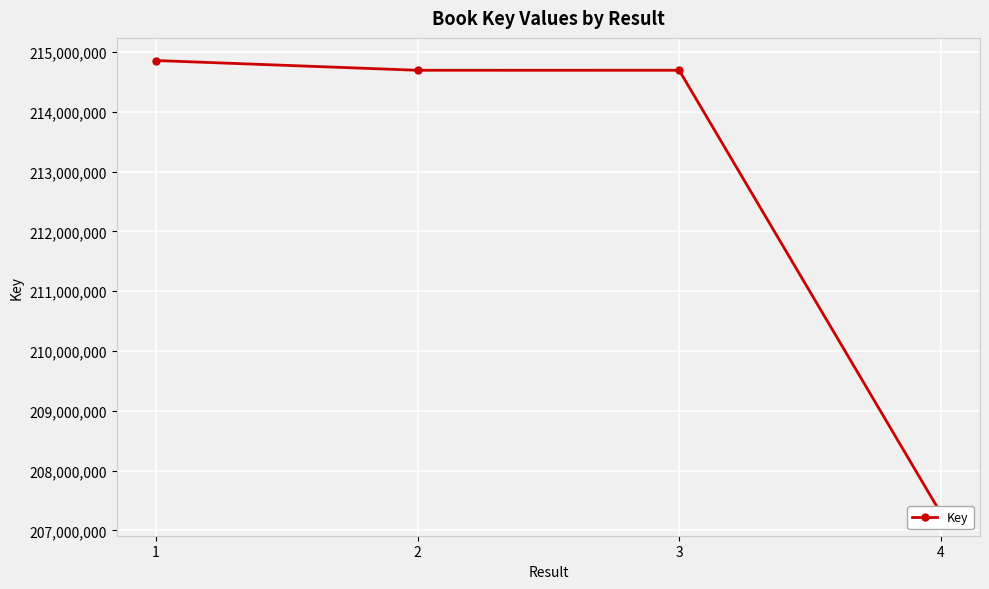

Where is the first local minimum?

2